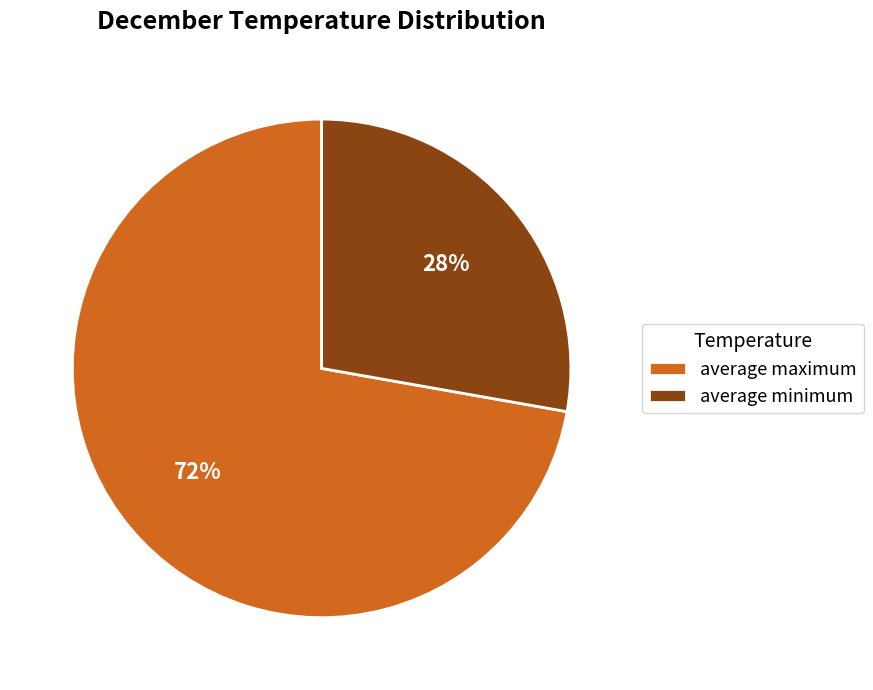

Between average maximum and average minimum, which is larger?

average maximum